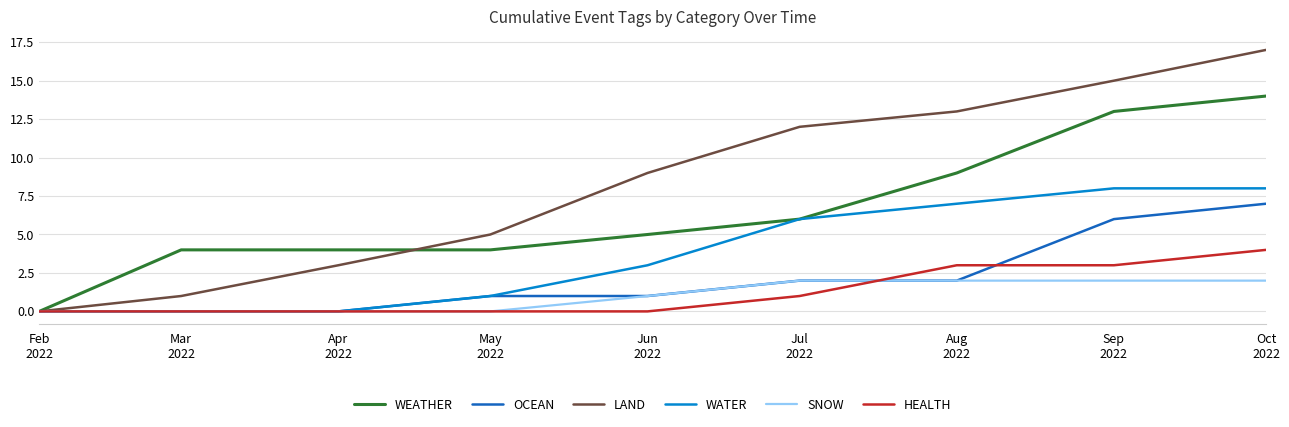

Which series has the widest spread of values?

LAND